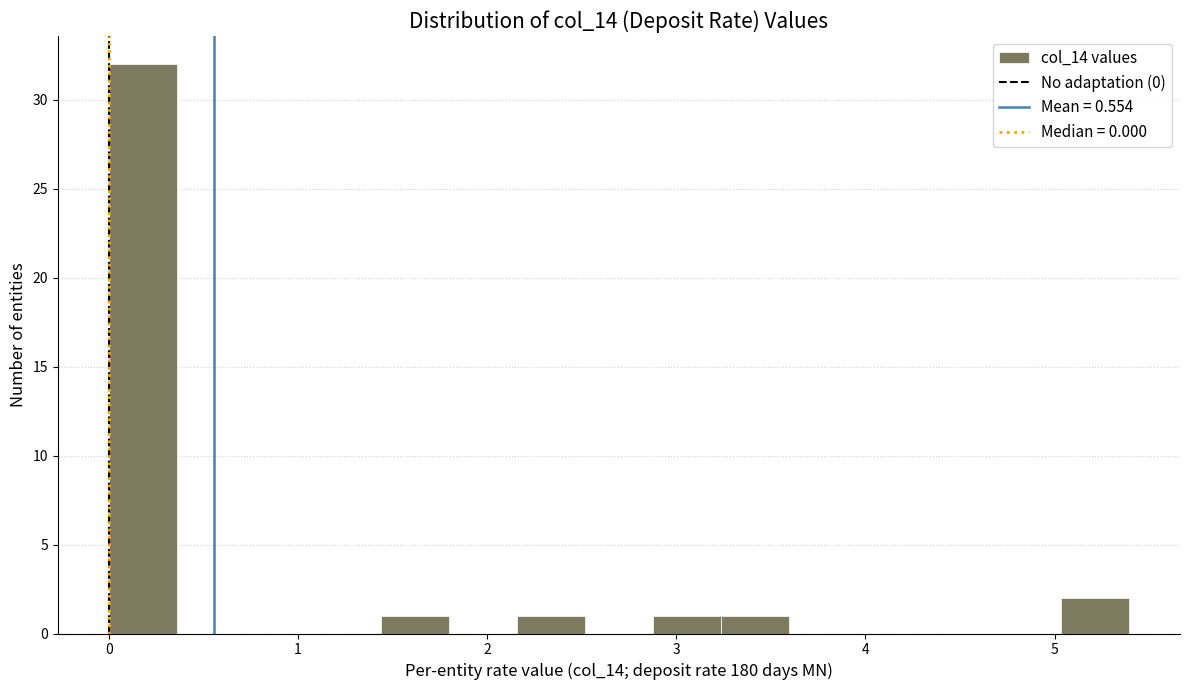

Read against the x-axis, roughly where is the centre of the tallest bar?

0.2